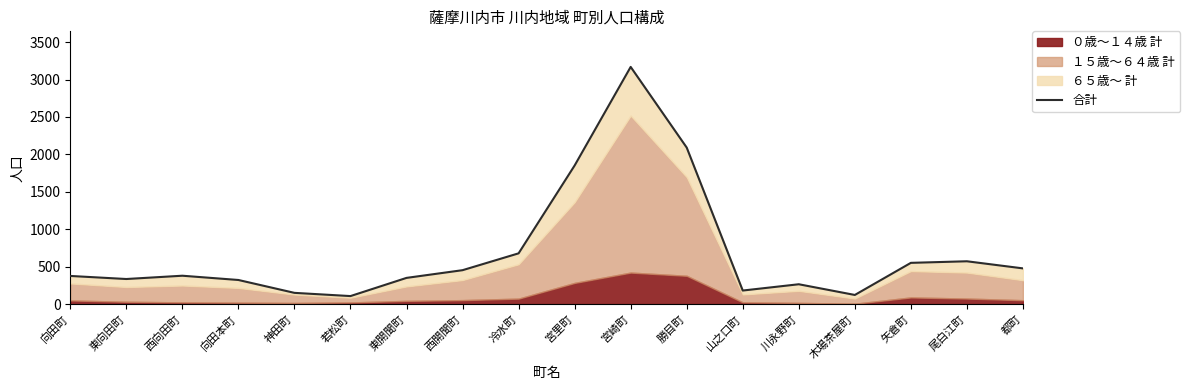

List the labels in order of value, largest first.

宮崎町, 勝目町, 宮里町, 冷水町, 尾白江町, 矢倉町, 都町, 西開聞町, 西向田町, 向田町, 東開聞町, 東向田町, 向田本町, 川永野町, 山之口町, 神田町, 木場茶屋町, 若松町